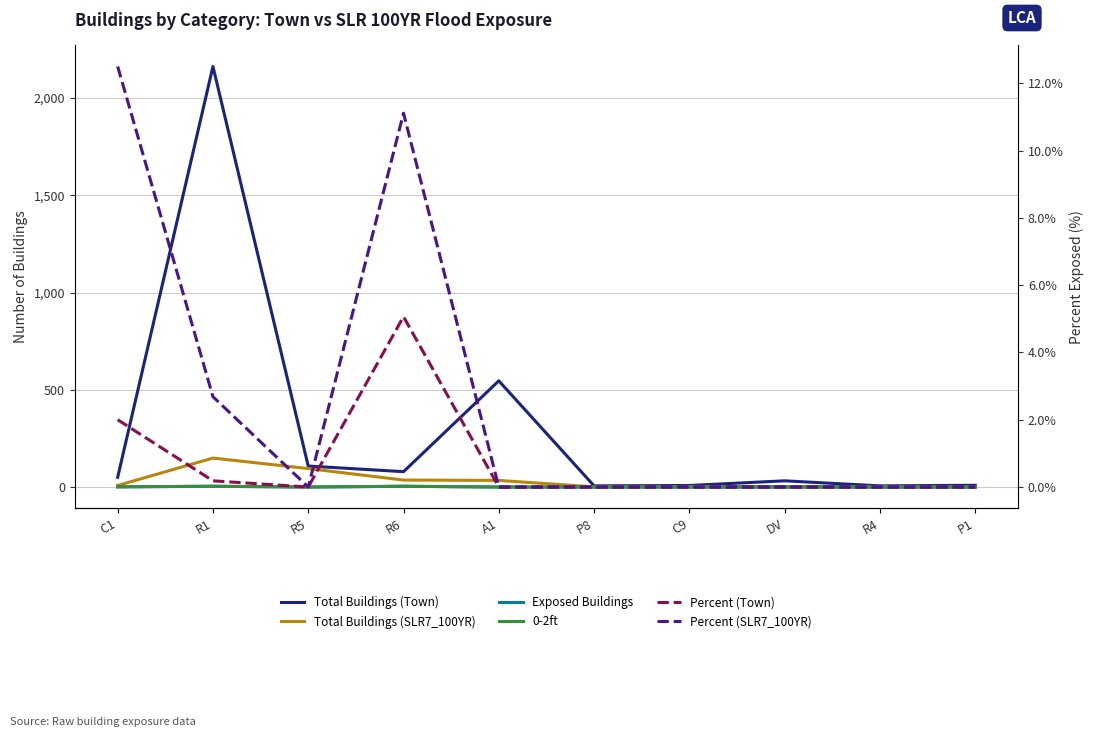

True or false: 0-2ft has more than 0 interior local peaks.

True